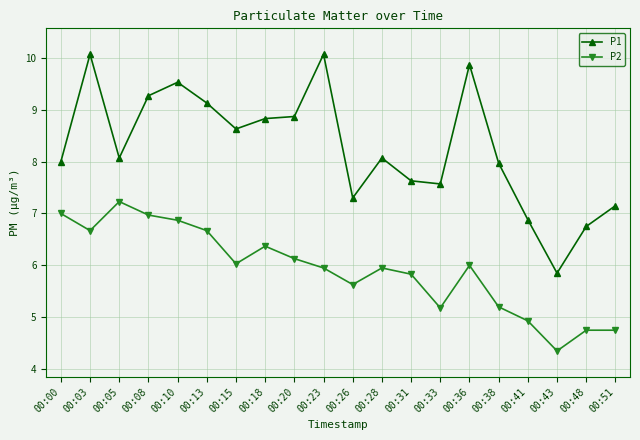

Read the P1 value at 00:13.

9.1